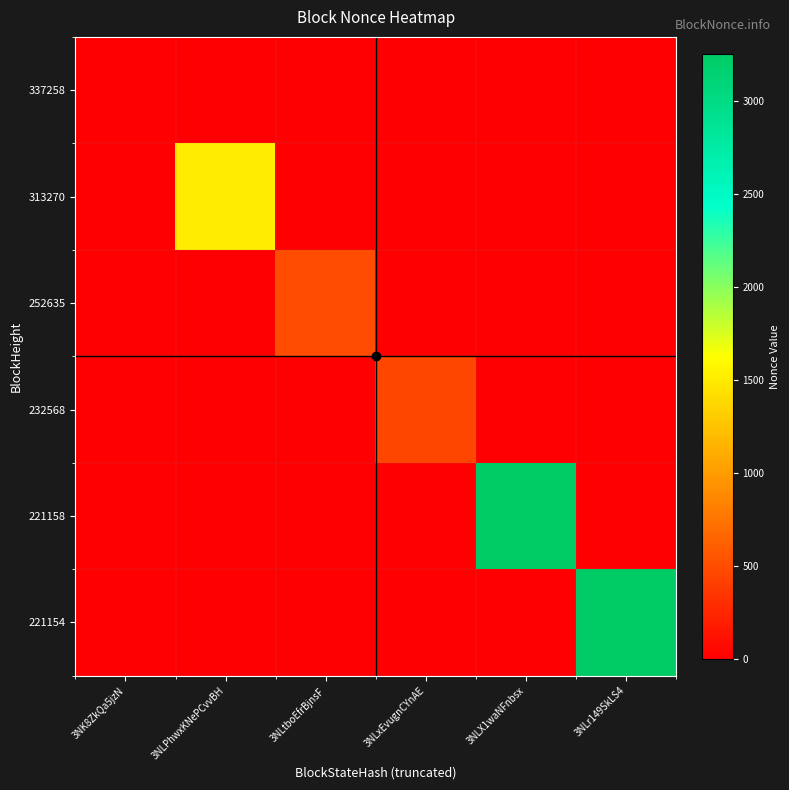

Rank the series at 3NLr149SkLS4 from highest to lowest value.

221154, 337258, 313270, 252635, 232568, 221158